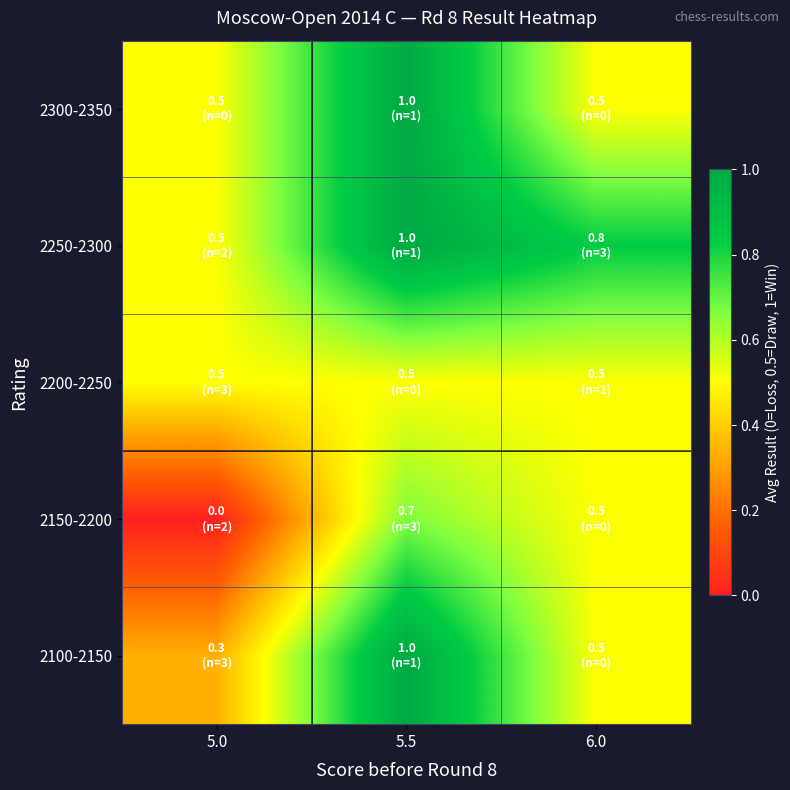

At which category is the sum across all series the highest?

5.5